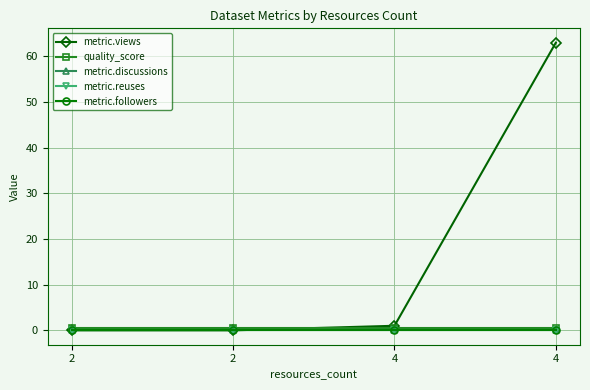

Which series has the largest range (max minus min)?

metric.views